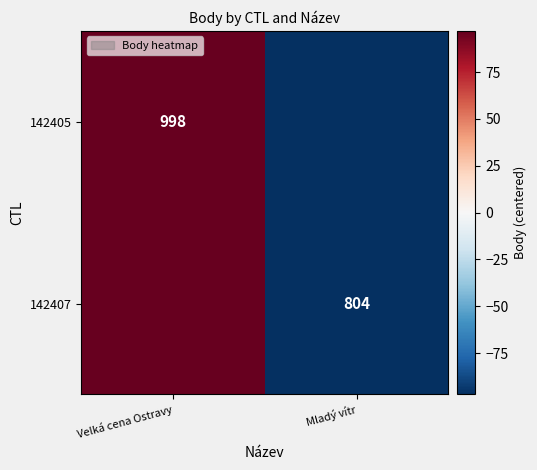

Is it true that 142405 equals 998 at Velká cena Ostravy?

True